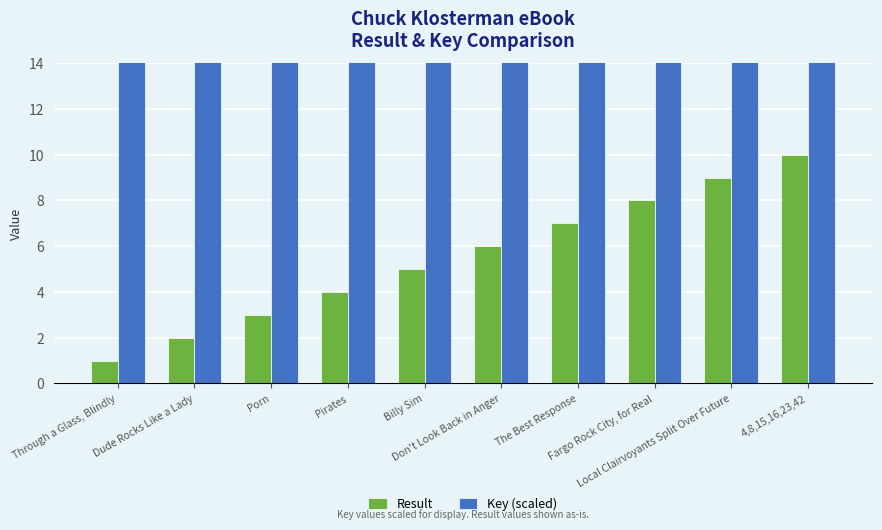

What is the minimum value shown in the chart?

1.0